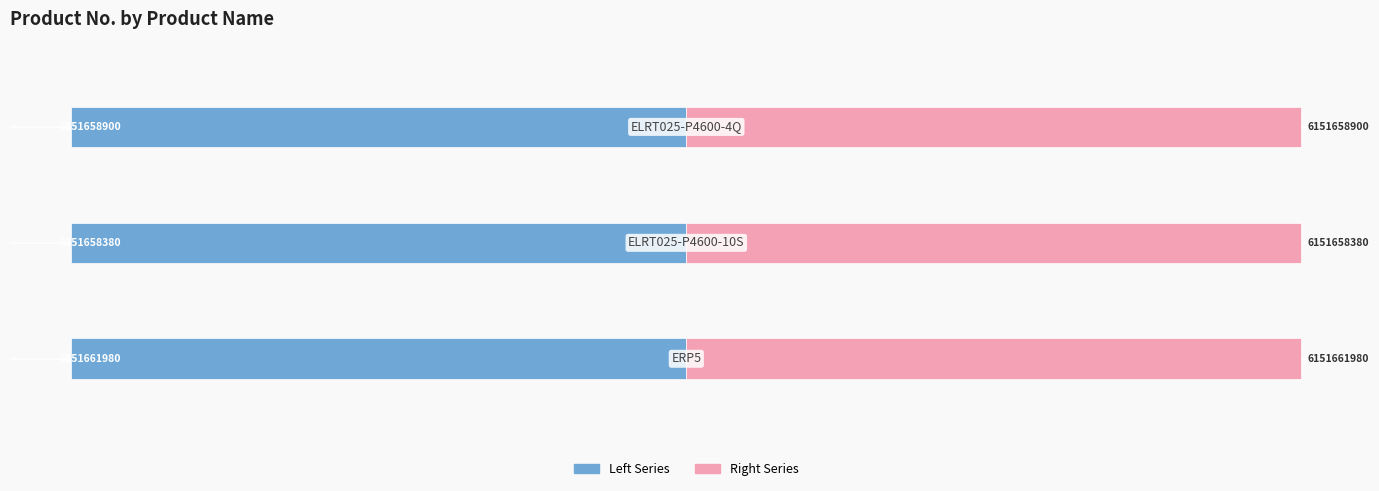

Reading right to left, what are all the values shown in this chart?

Product No. (Left): -6151658900	-6151658380	-6151661980
Product No. (Right): 6151658900	6151658380	6151661980